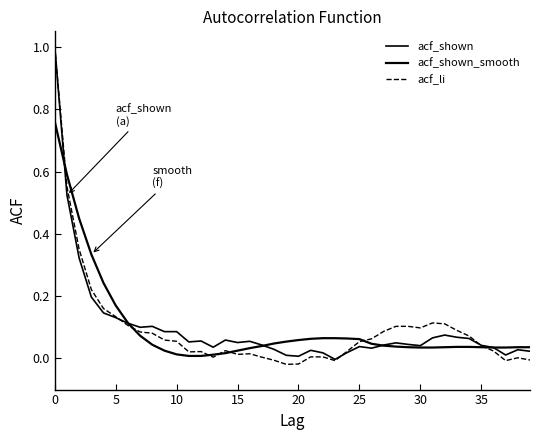

Is this an area chart (filled region under the line)?

No